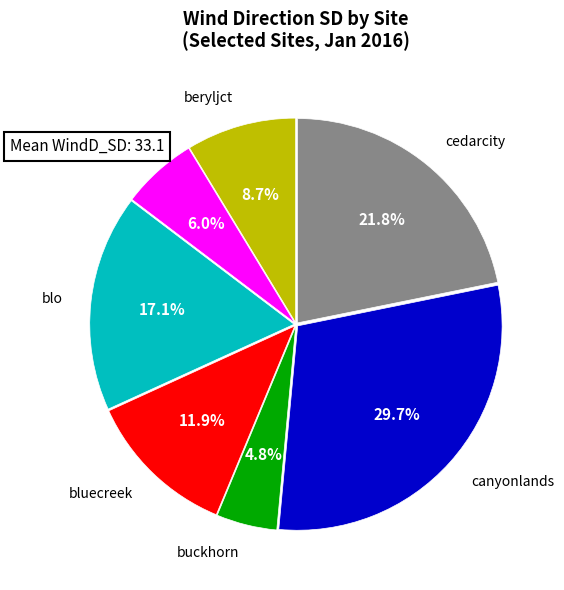

Rank the categories by value from highest to lowest.

canyonlands, cedarcity, blo, bluecreek, beryljct, birchsprings, buckhorn